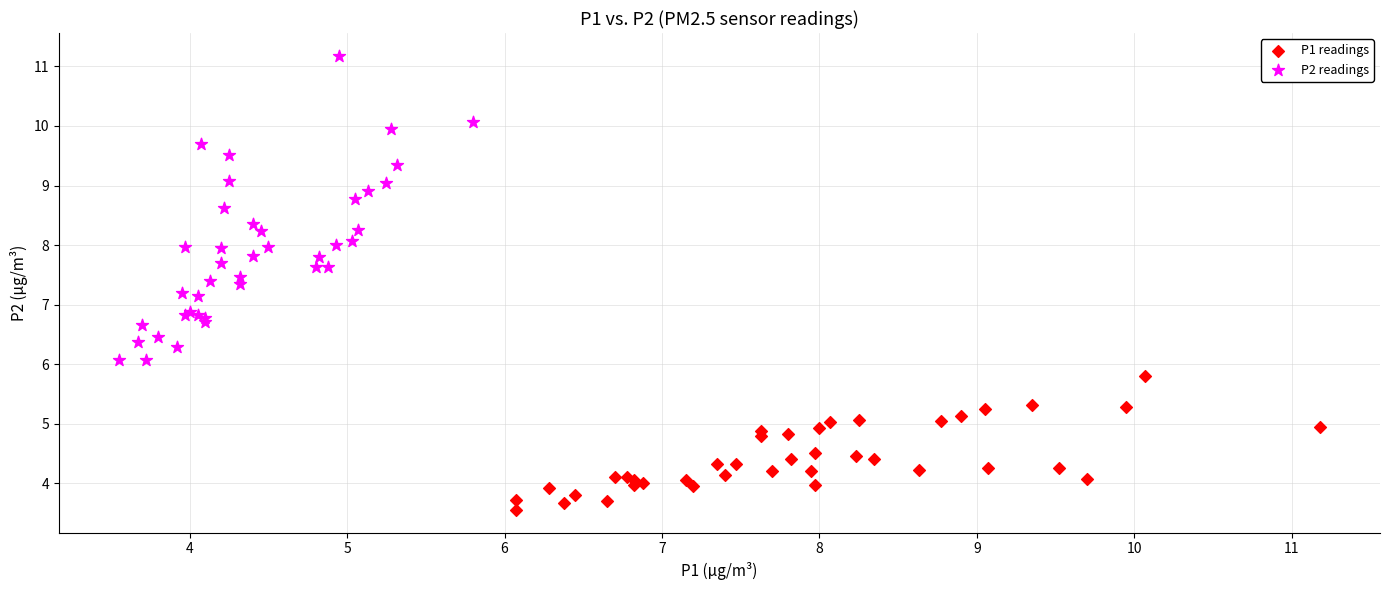

Which series contains the lowest Y value?

P1 readings